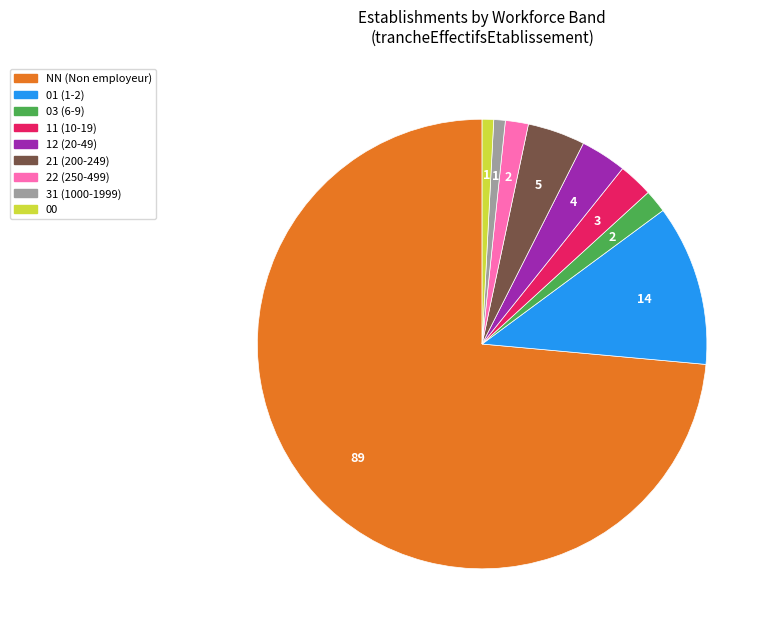

Which has a higher value, NN or 01?

NN